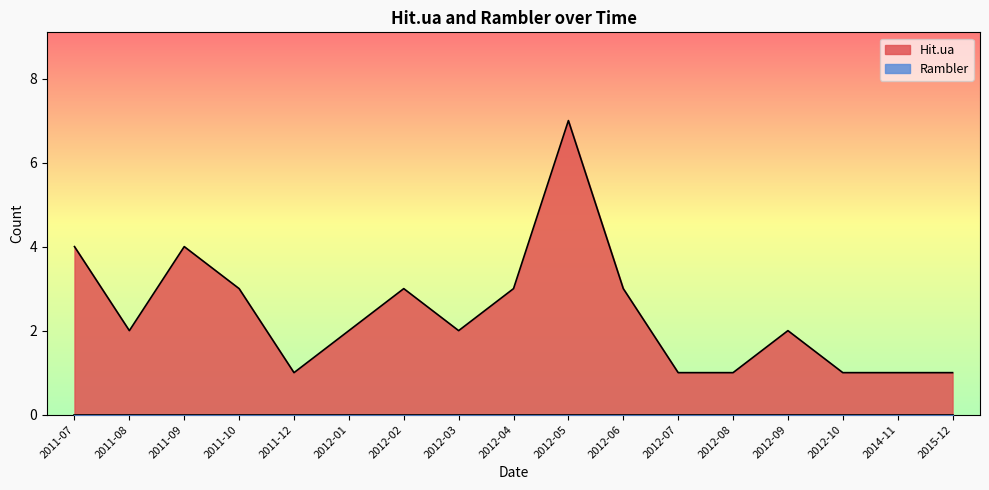

List the labels in order of value, largest first.

2012-05, 2011-07, 2011-09, 2011-10, 2012-02, 2012-04, 2012-06, 2011-08, 2012-01, 2012-03, 2012-09, 2011-12, 2012-07, 2012-08, 2012-10, 2014-11, 2015-12